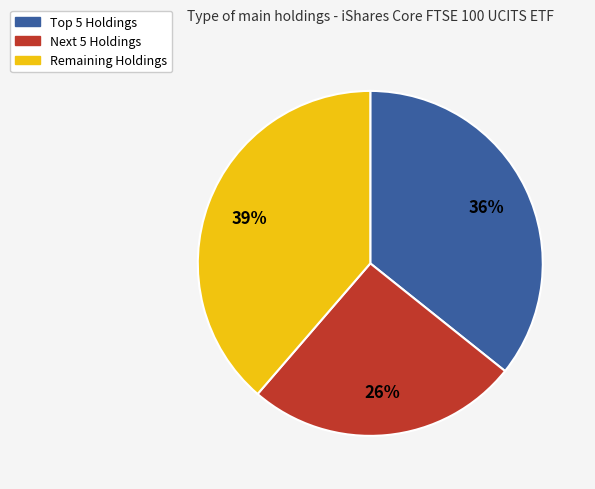

Is the sum of Remaining Holdings and Next 5 Holdings greater than half?

Yes